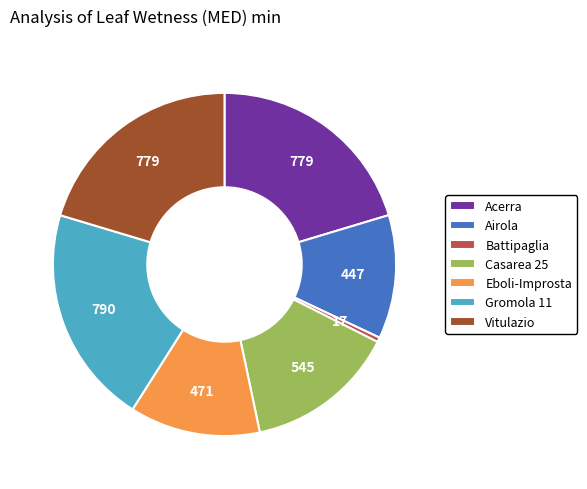

How many segments does this pie chart have?

7